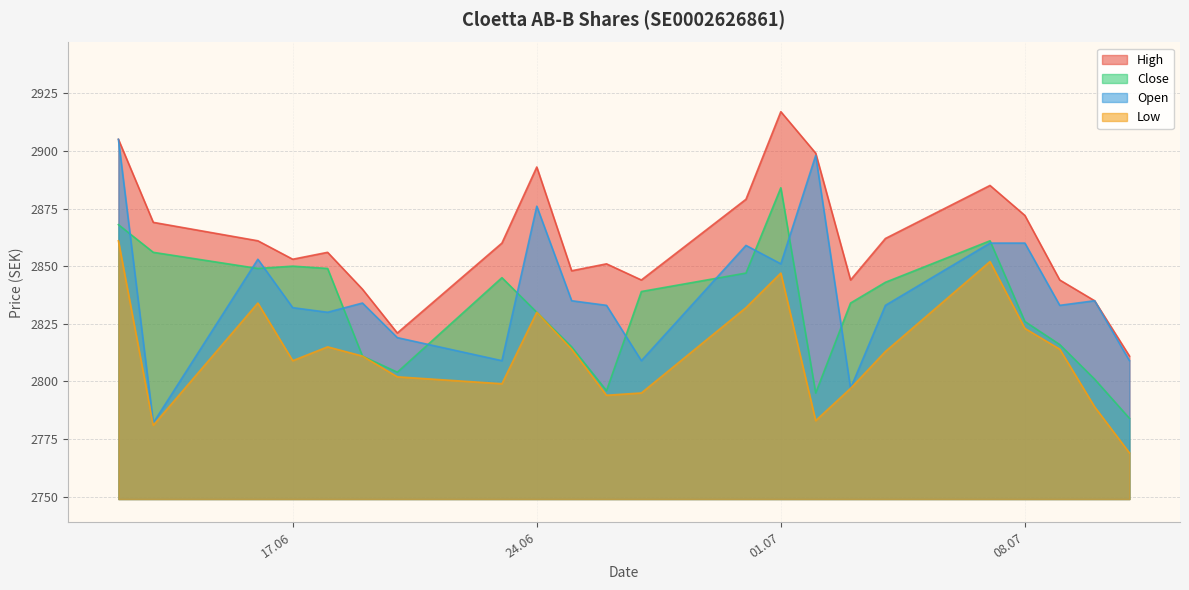

At which label is Close closest to 2834?

03.07.2025